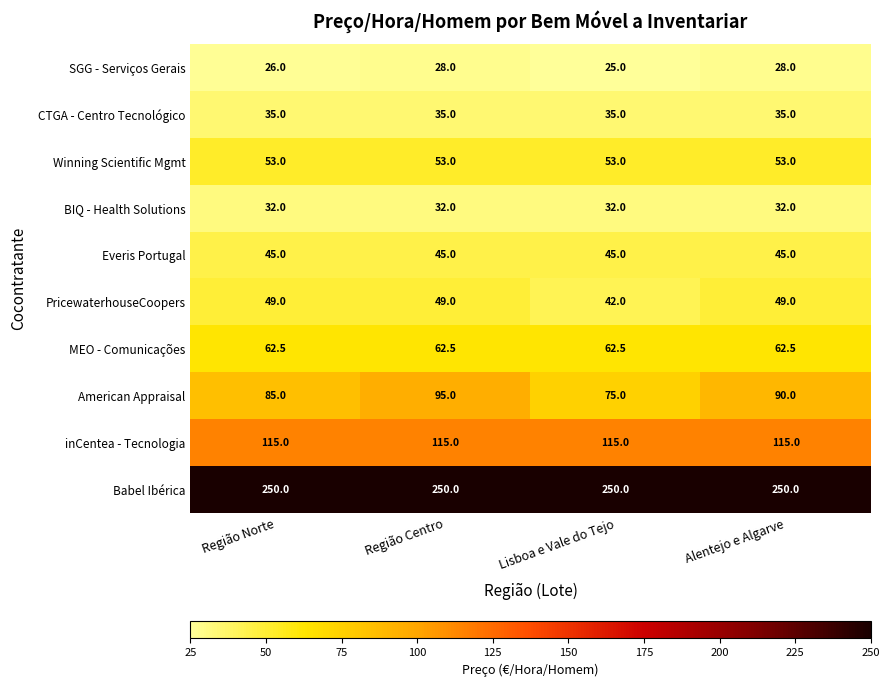

Rank the series by their maximum value, from lowest to highest.

SGG - Serviços Gerais, BIQ - Health Solutions, CTGA - Centro Tecnológico, Everis Portugal, PricewaterhouseCoopers, Winning Scientific Mgmt, MEO - Comunicações, American Appraisal, inCentea - Tecnologia, Babel Ibérica